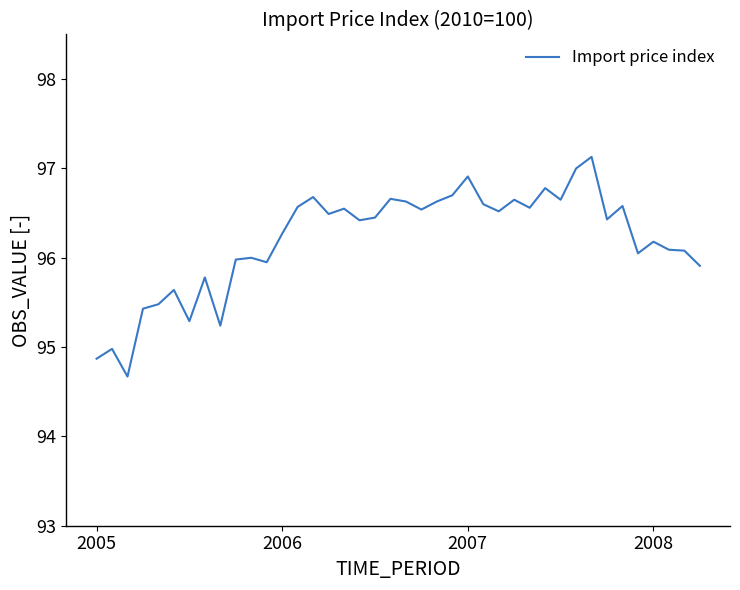

What is the smallest value displayed?

94.7